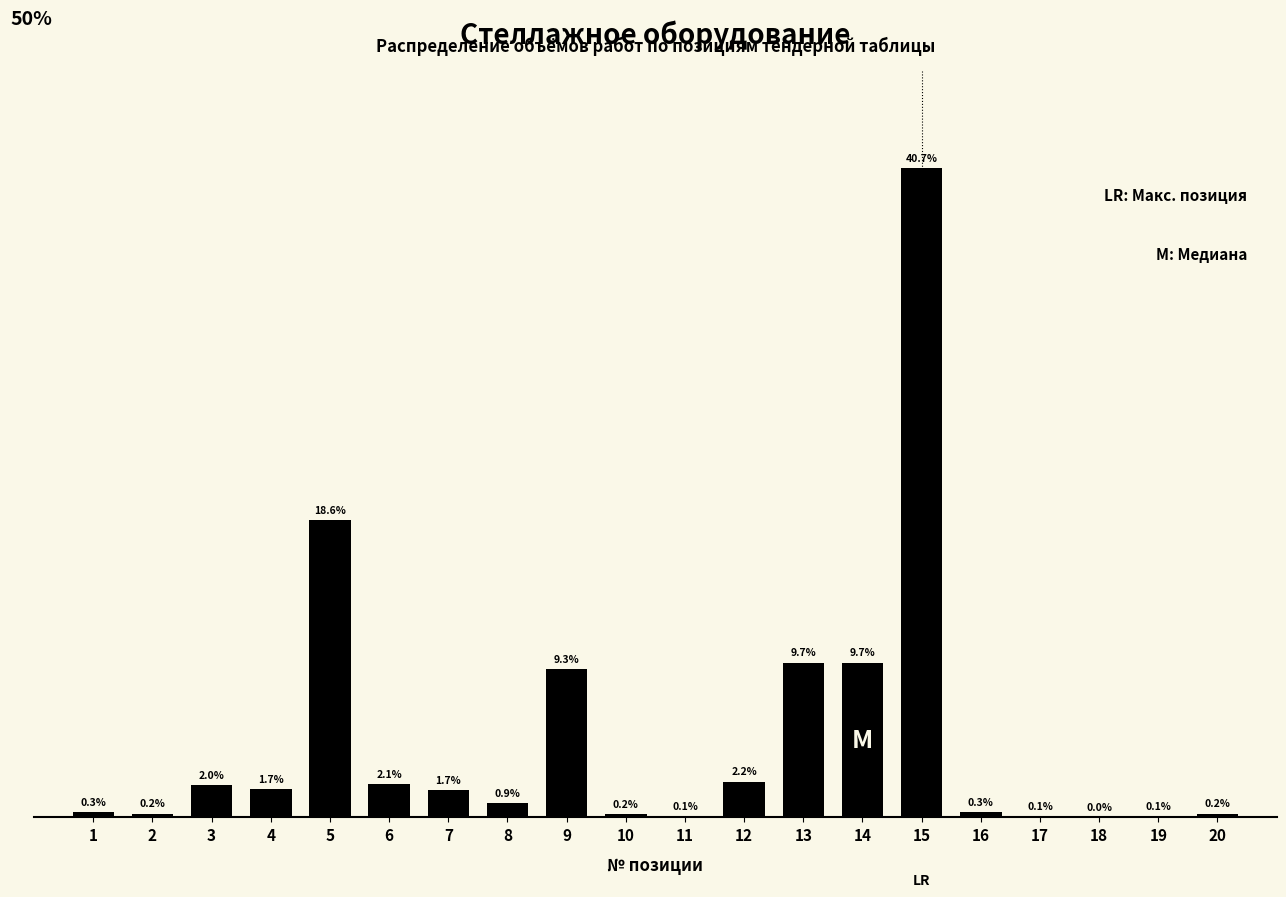

Are the bars horizontal?

No